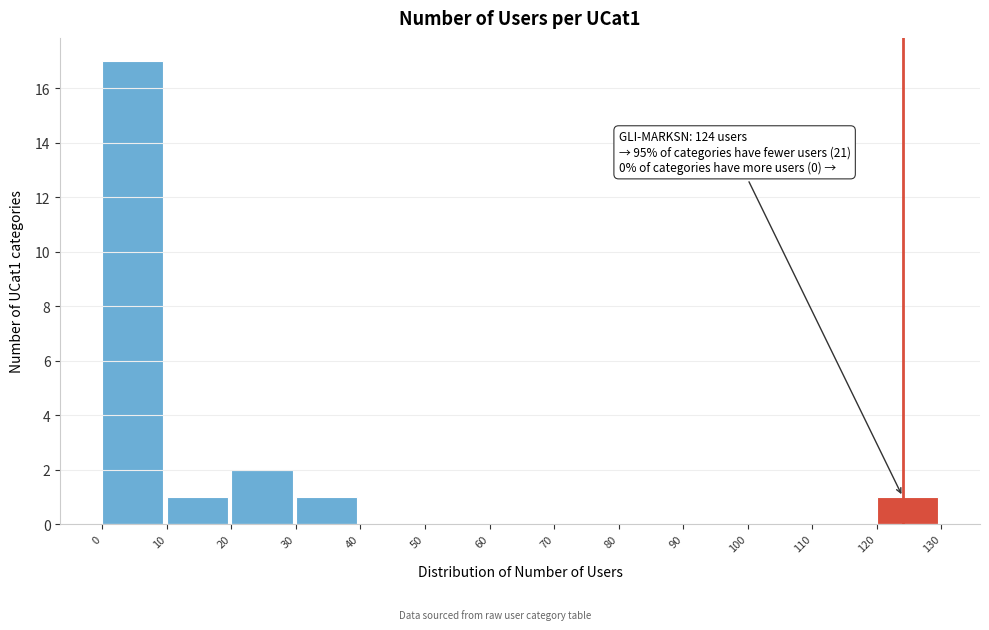

Which range on the x-axis has the tallest bar?

0 to 10